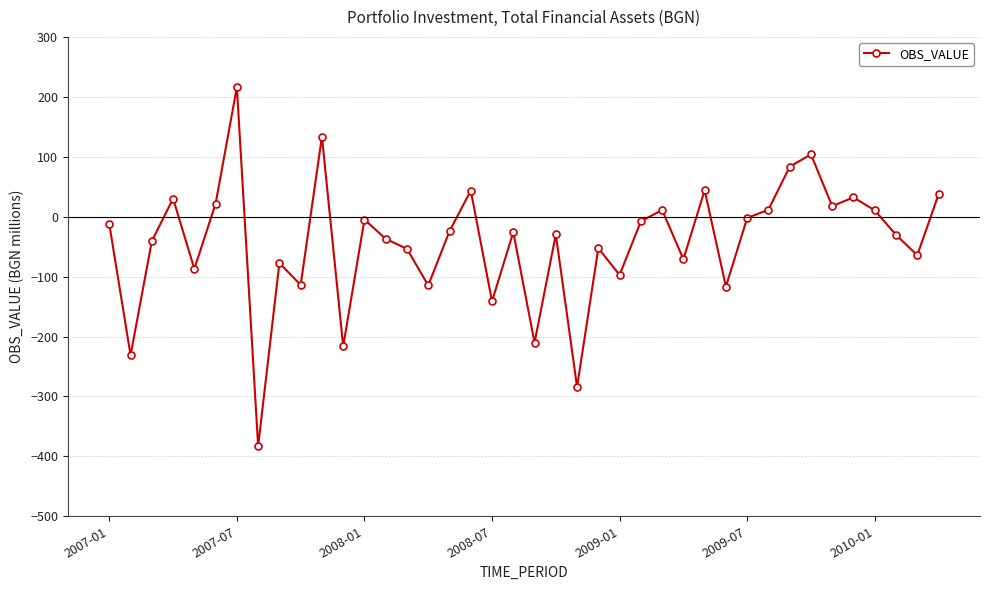

What is the sum of all values?

-1734.5